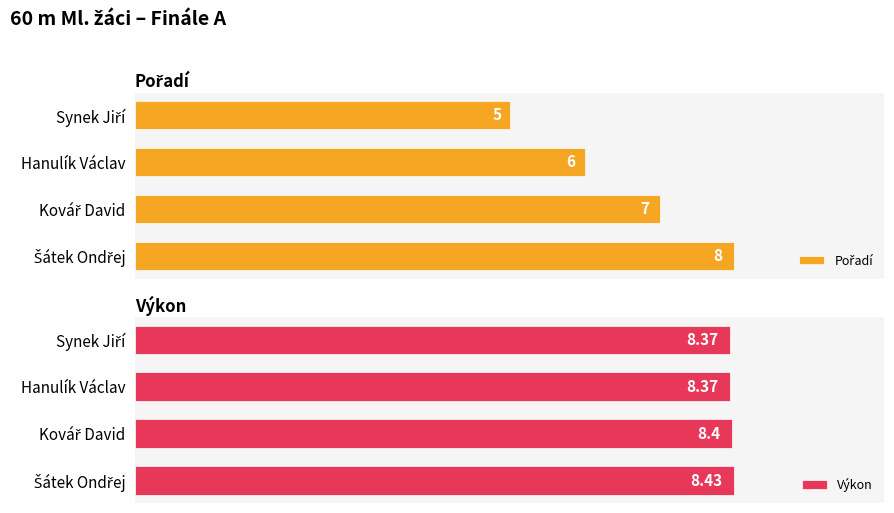

Is it true that Pořadí equals 3.1 at Šátek Ondřej?

False